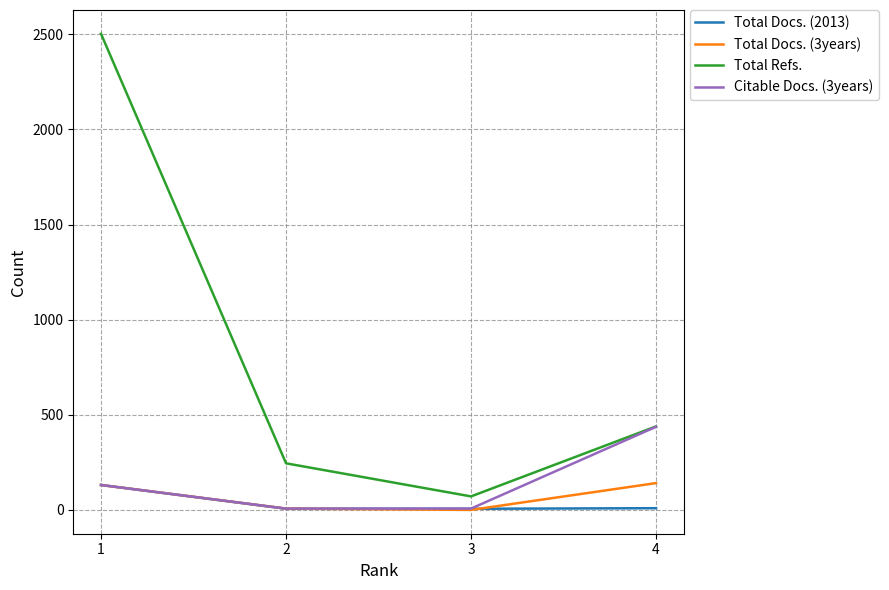

List the labels in order of Total Refs. value, smallest first.

3, 2, 4, 1